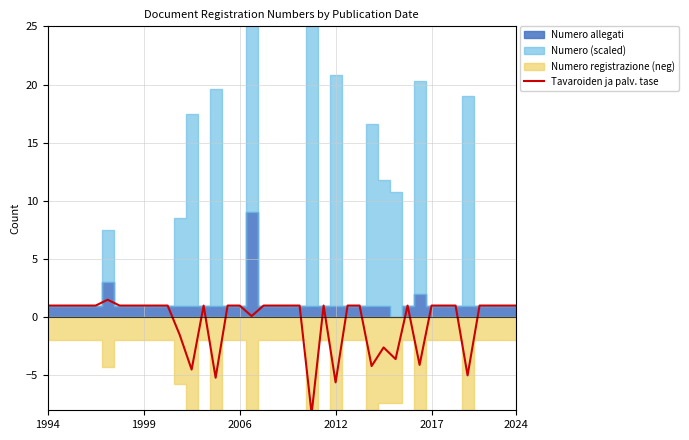

What is the change in value from 11 to 25?

+2.5